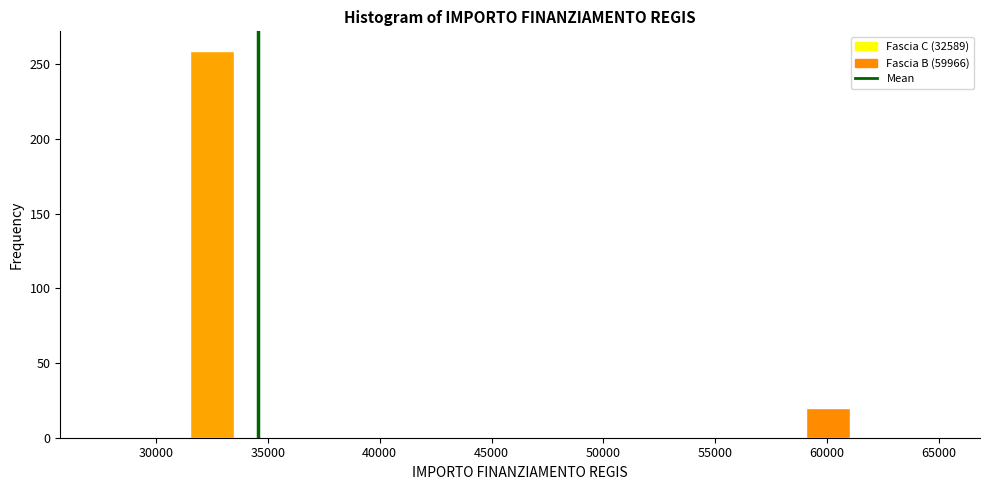

Read against the x-axis, roughly where is the centre of the tallest bar?

32500